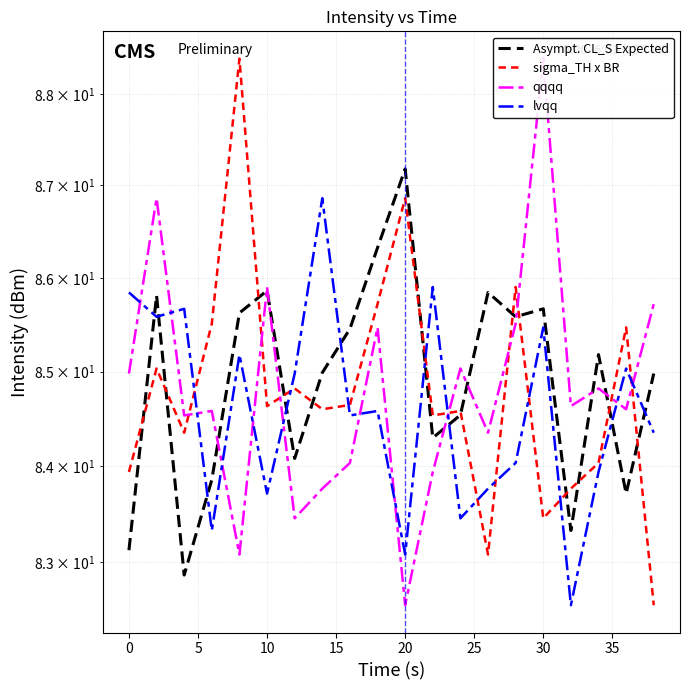

What is the difference between the maximum and minimum values in the qqqq series?

5.8